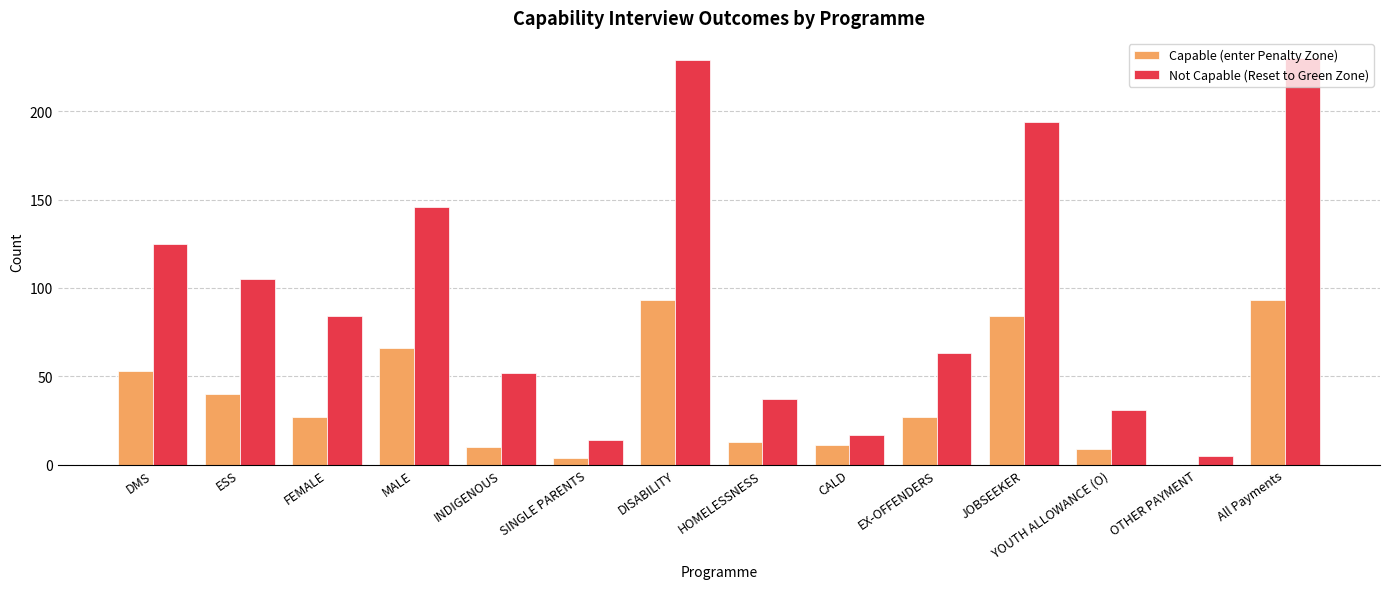

How many data points does each series have?

14